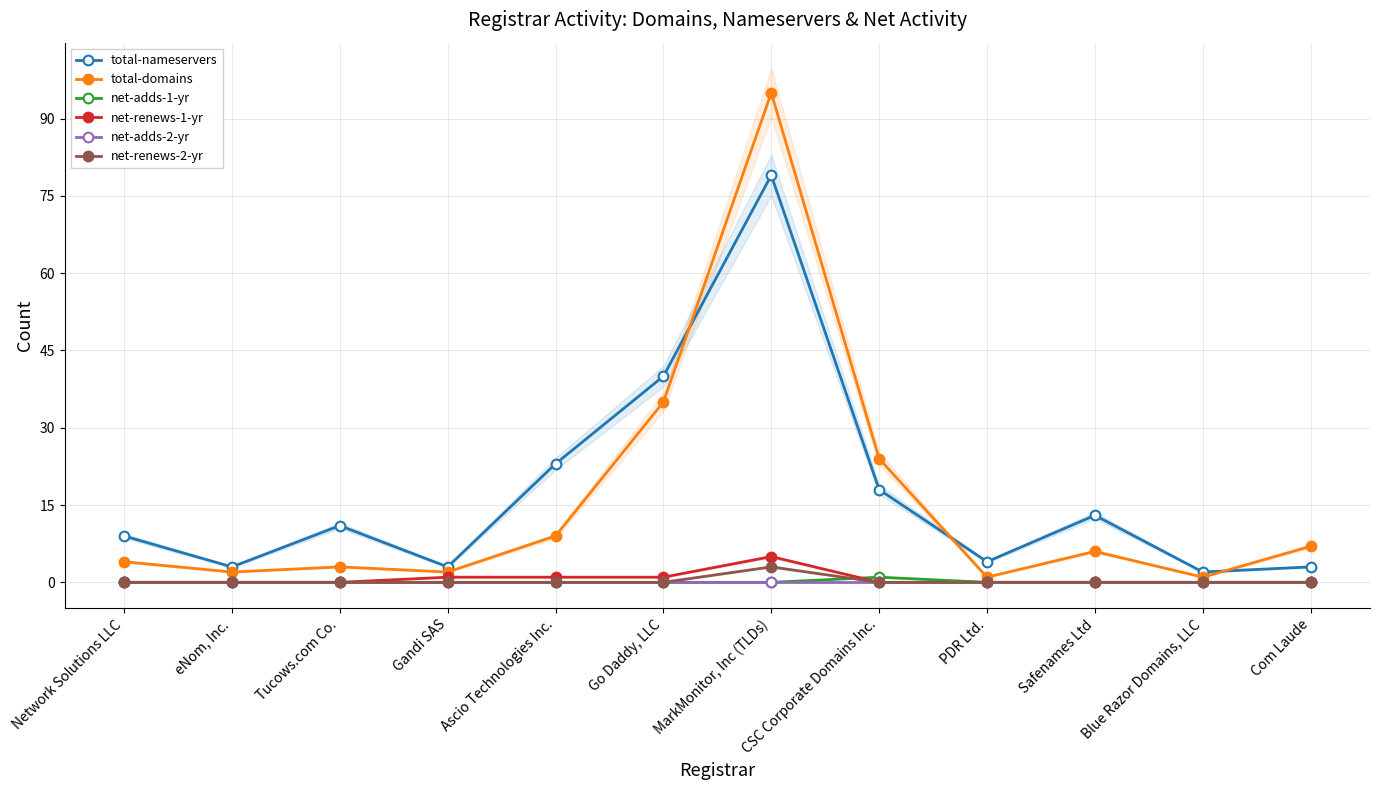

How many data points in total-nameservers are above 11?

5